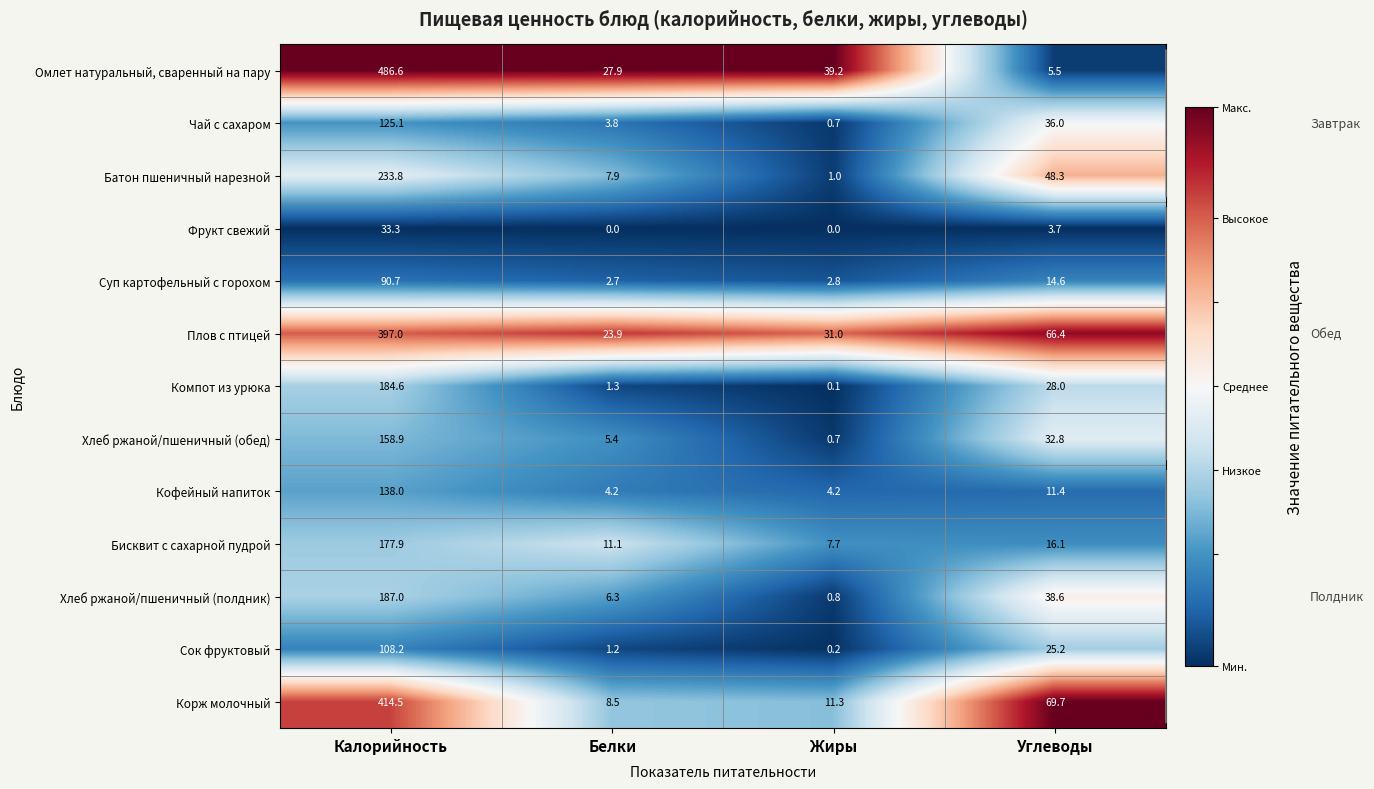

At which category is the sum across all series the highest?

Калорийность